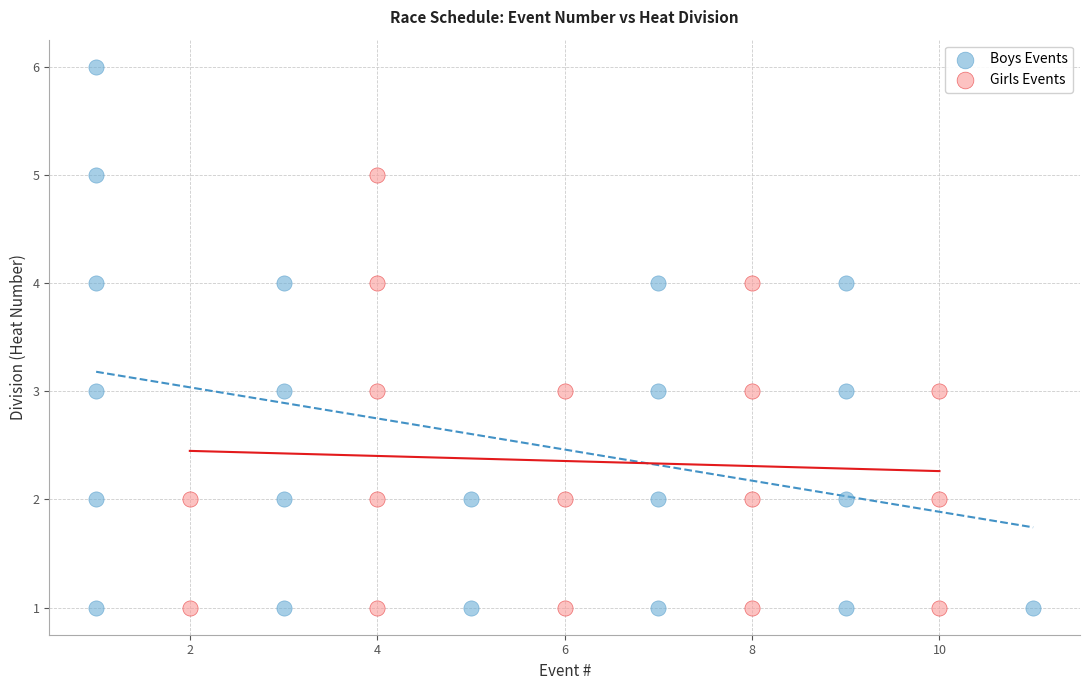

Which series contains the highest Y value?

Boys Events